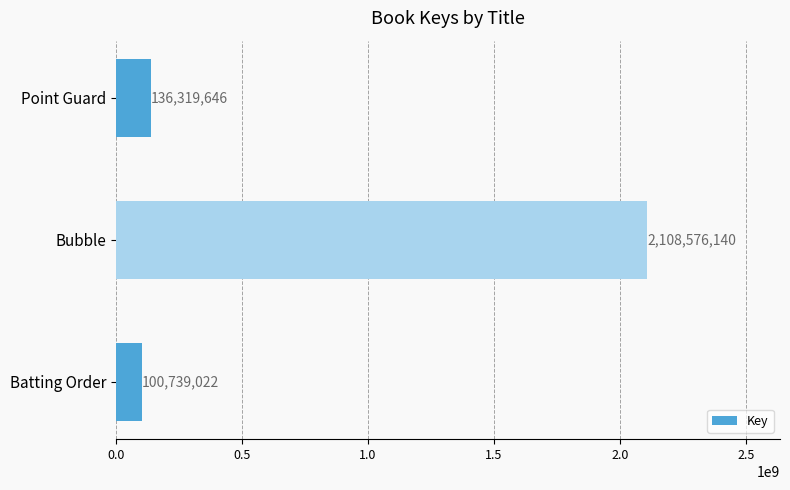

What is the smallest value displayed?

100739022